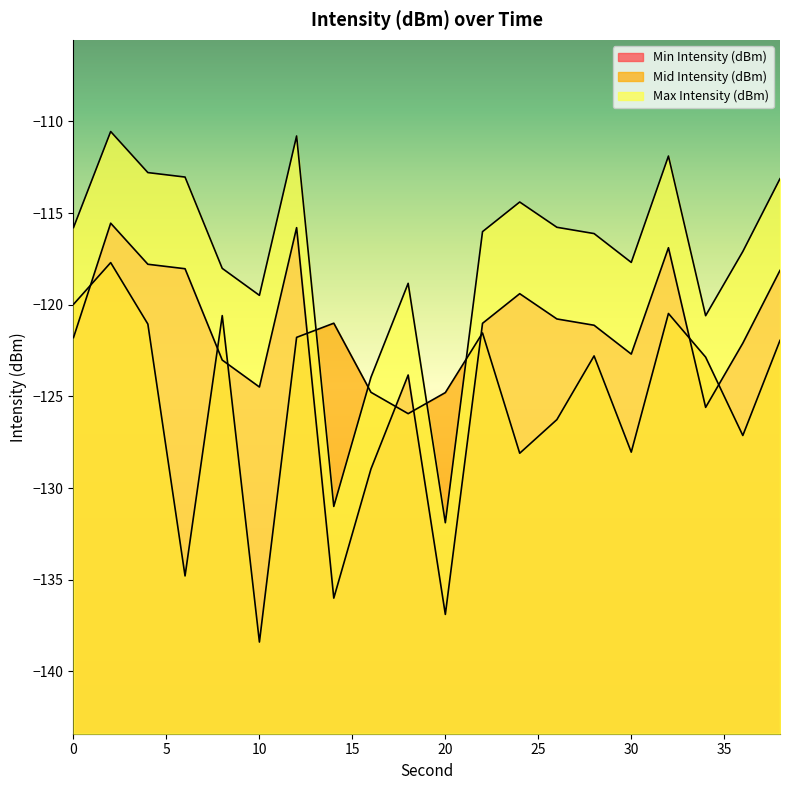

What are all the series names shown in the legend?

Min Intensity (dBm), Mid Intensity (dBm), Max Intensity (dBm)